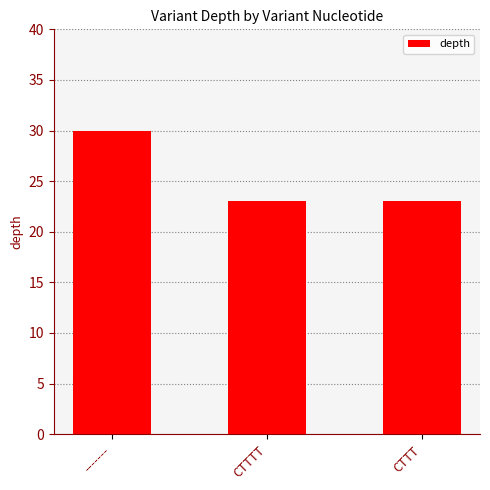

What value does the data have at CTTTT?

23